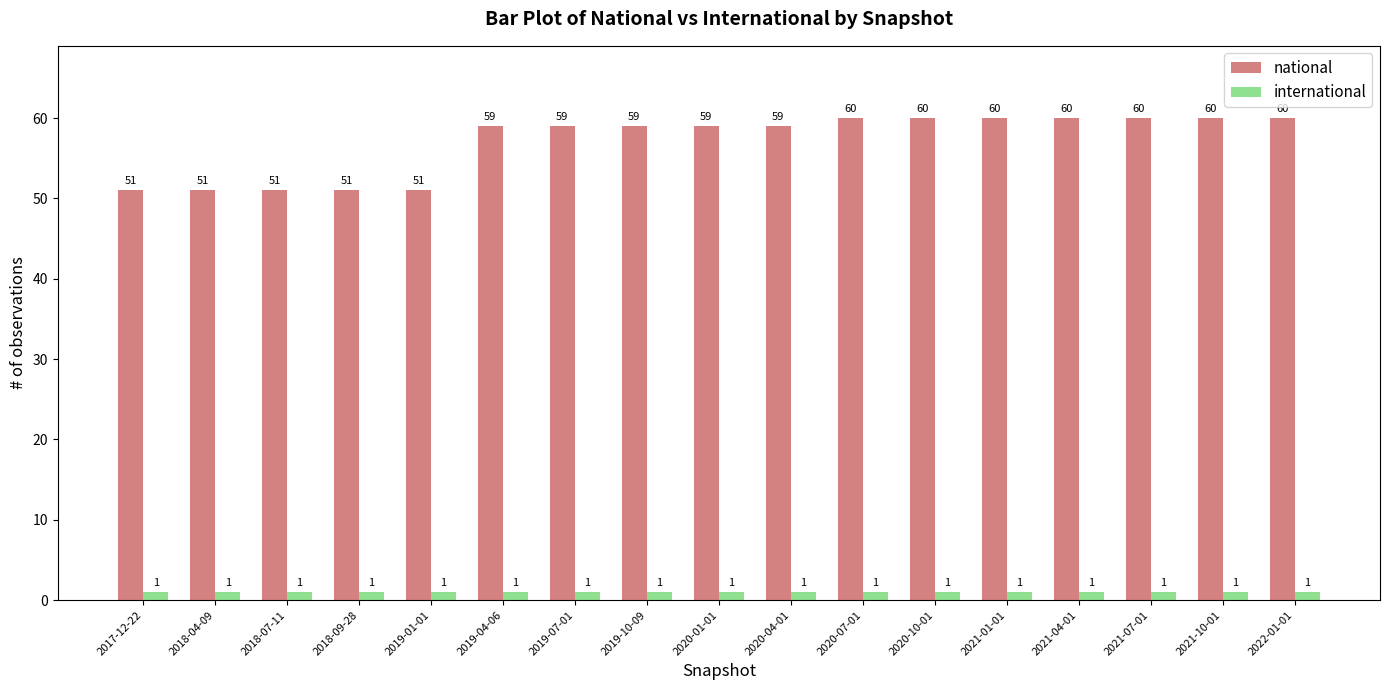

Reading right to left, list all the values displayed in this chart.

national: 2022-01-01=60	2021-10-01=60	2021-07-01=60	2021-04-01=60	2021-01-01=60	2020-10-01=60	2020-07-01=60	2020-04-01=59	2020-01-01=59	2019-10-09=59	2019-07-01=59	2019-04-06=59	2019-01-01=51	2018-09-28=51	2018-07-11=51	2018-04-09=51	2017-12-22=51
international: 2022-01-01=1	2021-10-01=1	2021-07-01=1	2021-04-01=1	2021-01-01=1	2020-10-01=1	2020-07-01=1	2020-04-01=1	2020-01-01=1	2019-10-09=1	2019-07-01=1	2019-04-06=1	2019-01-01=1	2018-09-28=1	2018-07-11=1	2018-04-09=1	2017-12-22=1